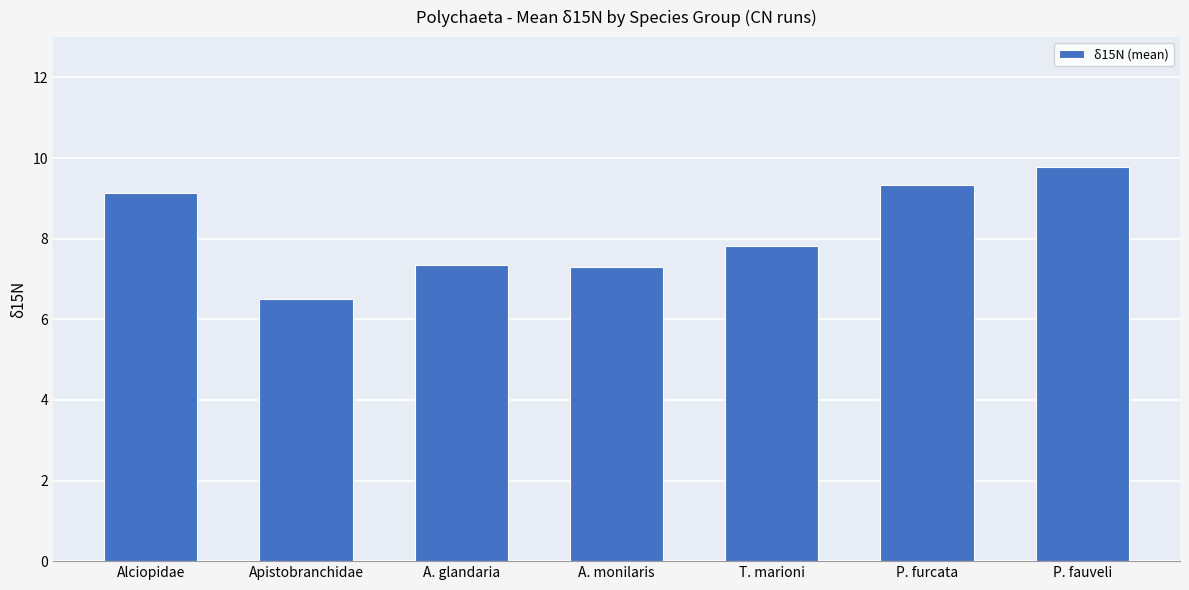

What is the difference between the maximum and minimum values?

3.3